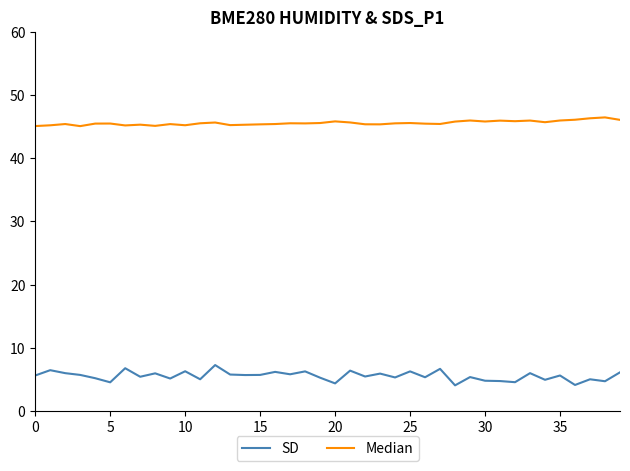

How many lines are shown in the chart?

2